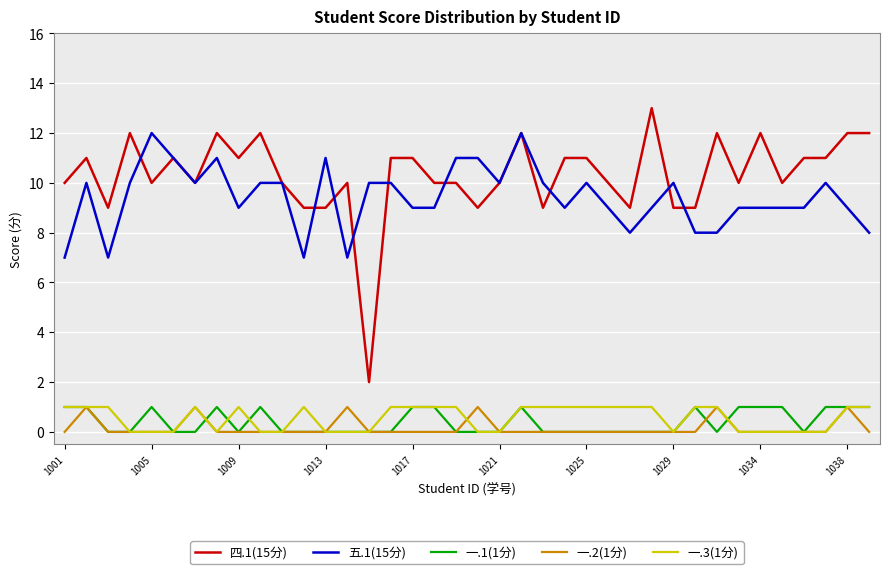

What is the maximum value shown in the chart?

13